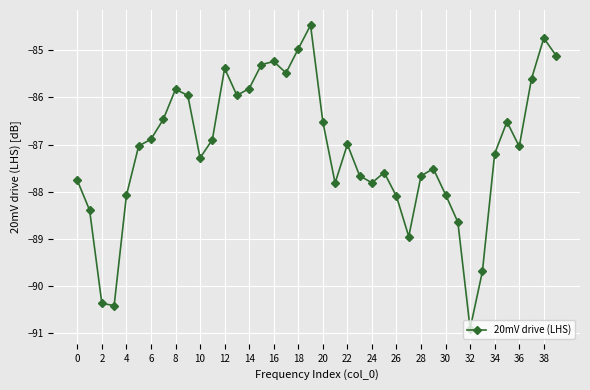

What is the minimum value shown in the chart?

-90.9